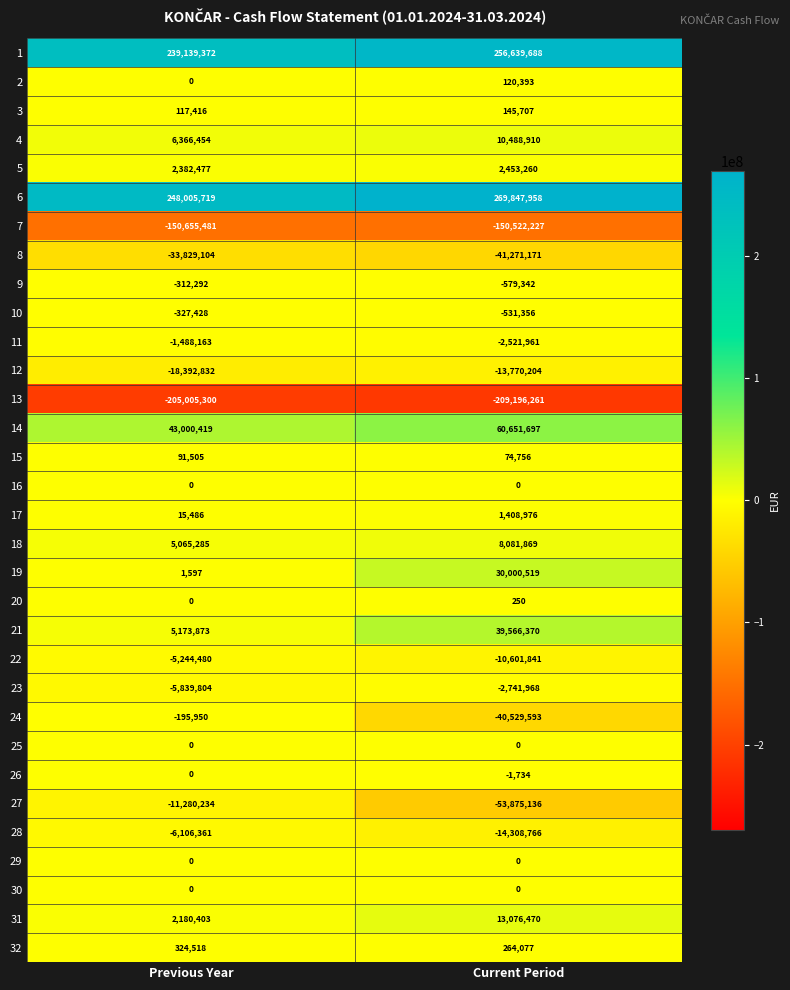

Which series changed the most between Previous Year and Current Period?

27